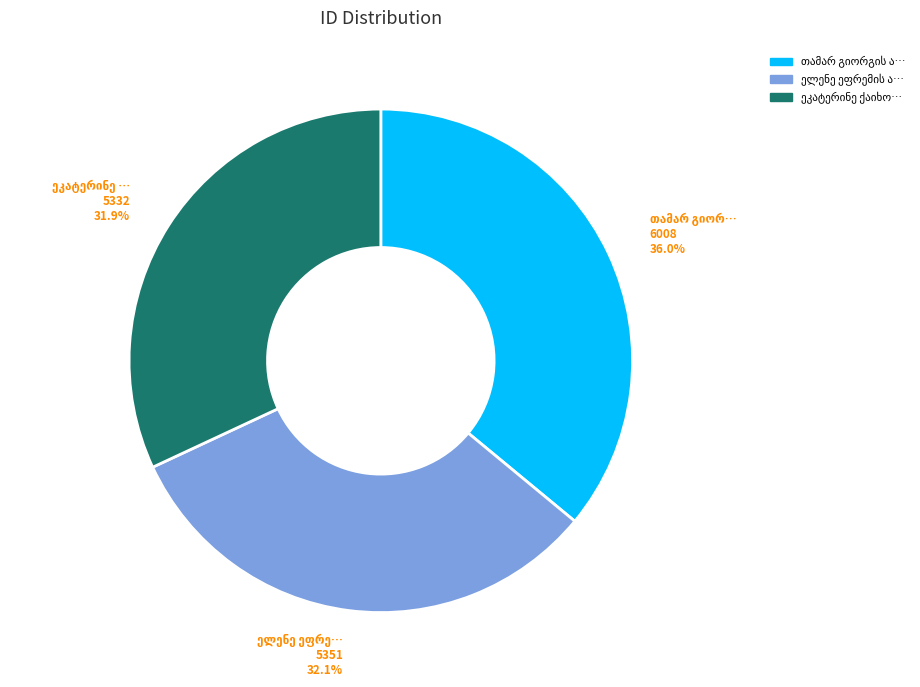

Is there any slice that represents more than half of the pie?

No